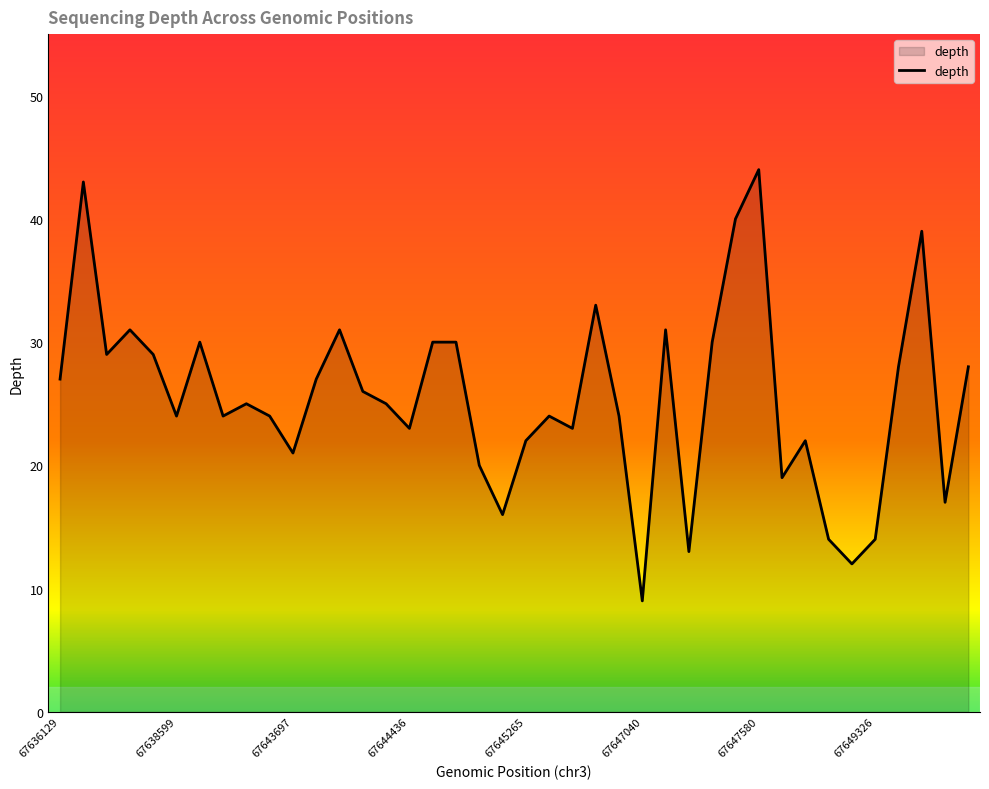

What is the minimum value shown in the chart?

9